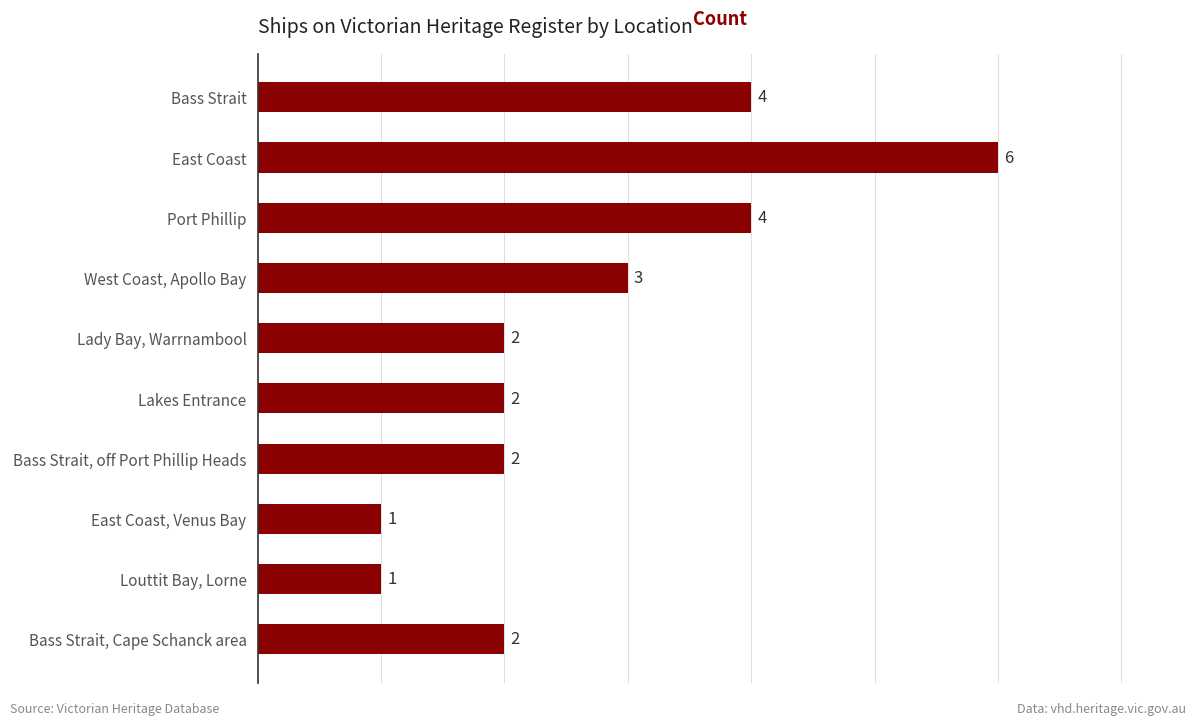

Count the number of categories in the chart.

10